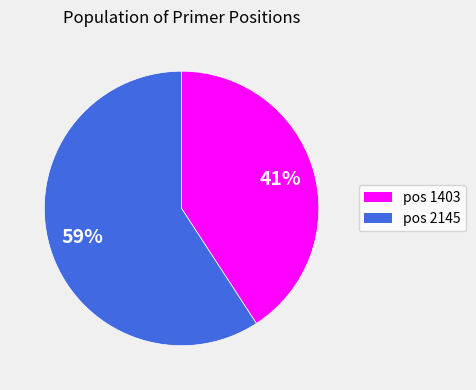

Count the number of slices in the pie.

2